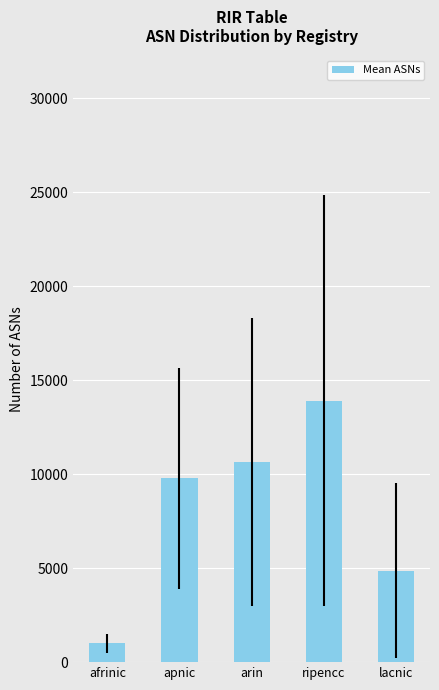

List the labels in order of value, smallest first.

afrinic, lacnic, apnic, arin, ripencc